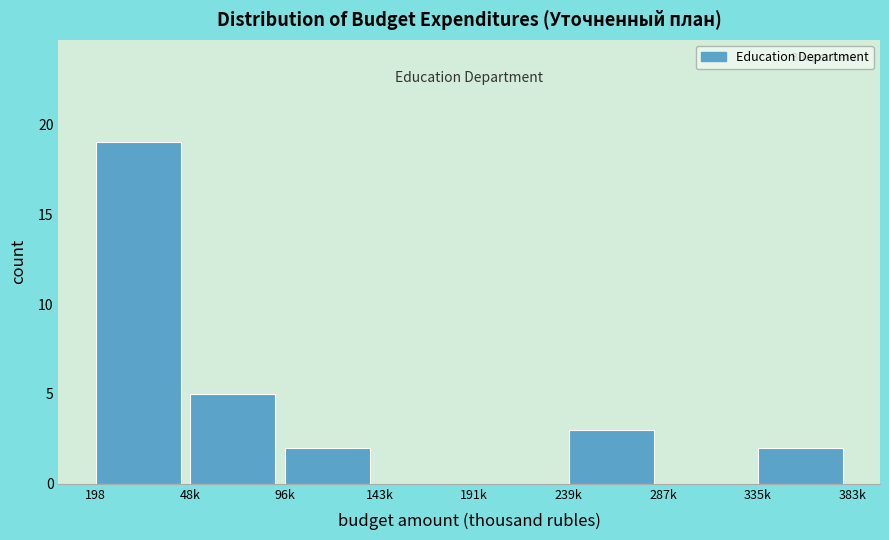

Reading right to left, extract all data points from this chart.

335k=2	287k=0	239k=3	191k=0	143k=0	96k=2	48k=5	198=19